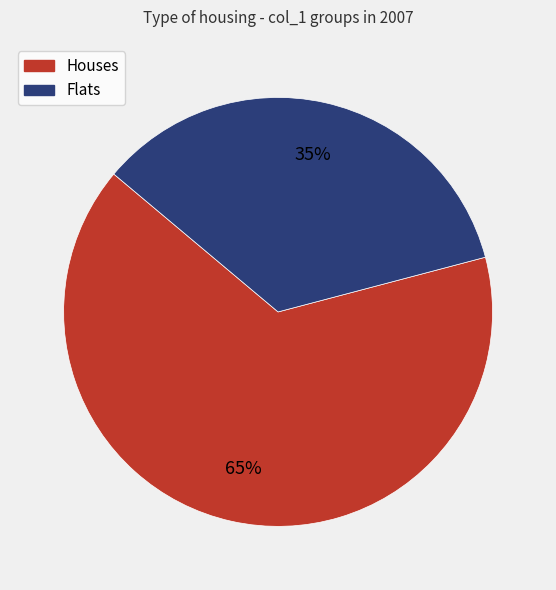

Is there any slice that represents more than half of the pie?

Yes